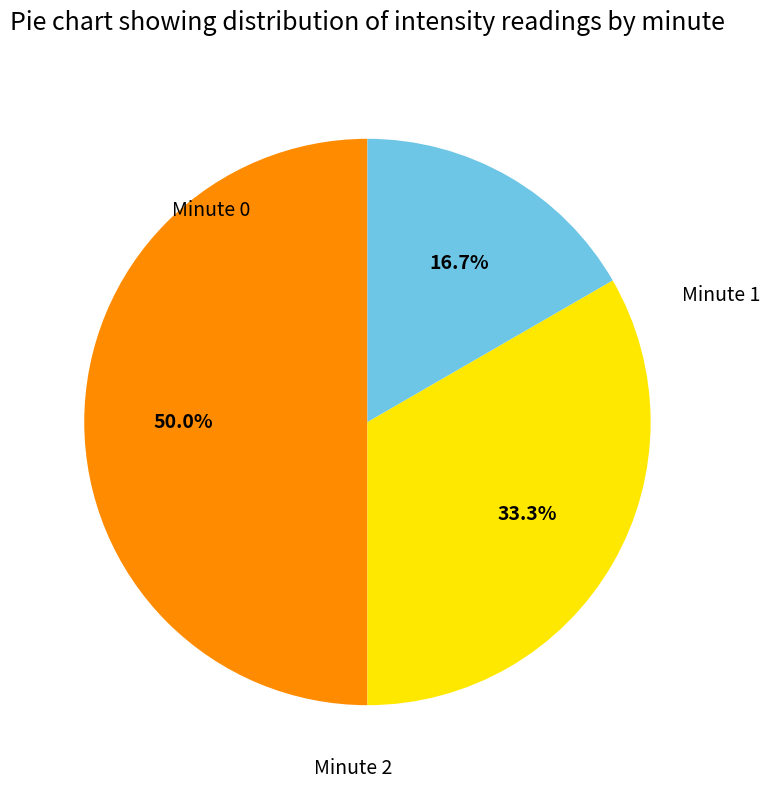

How many slices are in this pie chart?

3